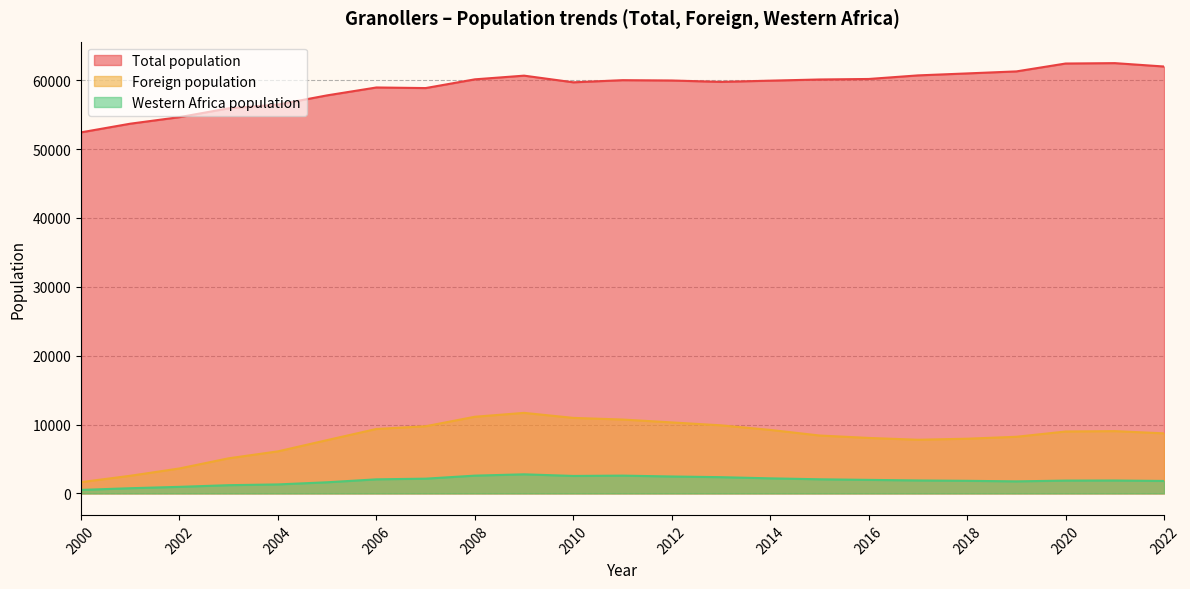

Count the number of categories in the chart.

23